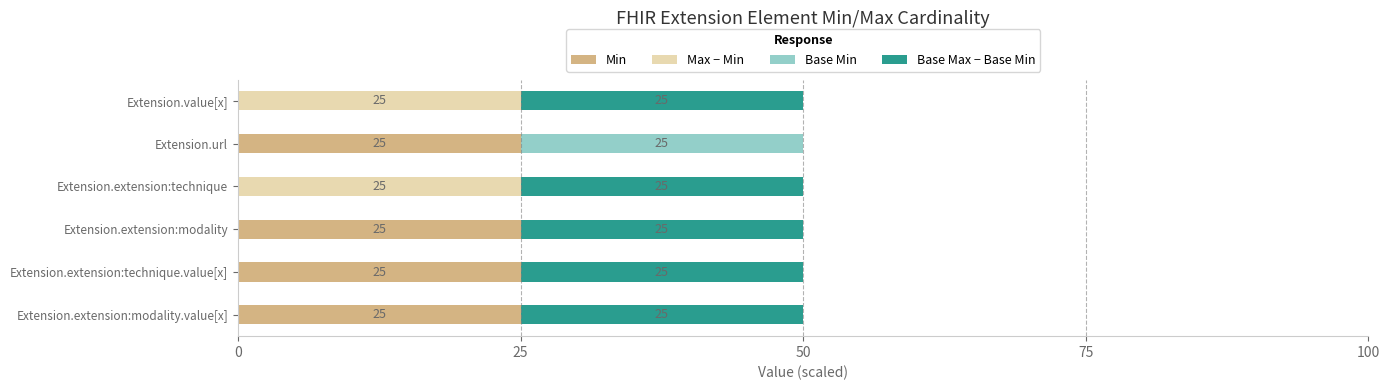

True or false: Min has a value of 43 at Extension.extension:modality.value[x].

False